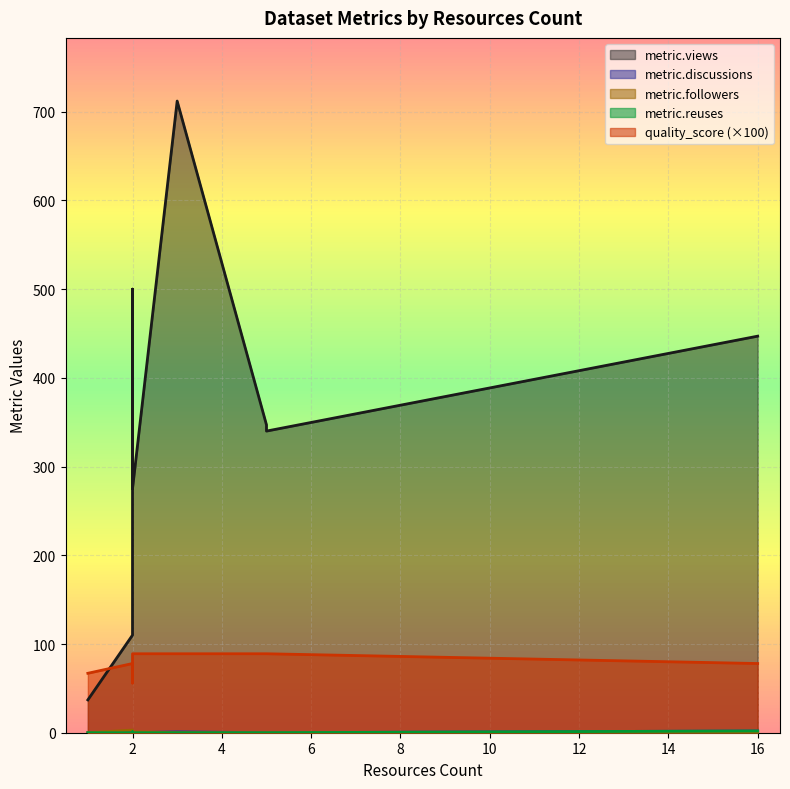

Rank the categories by metric.reuses value from highest to lowest.

16, 2, 2, 2, 5, 5, 3, 1, 2